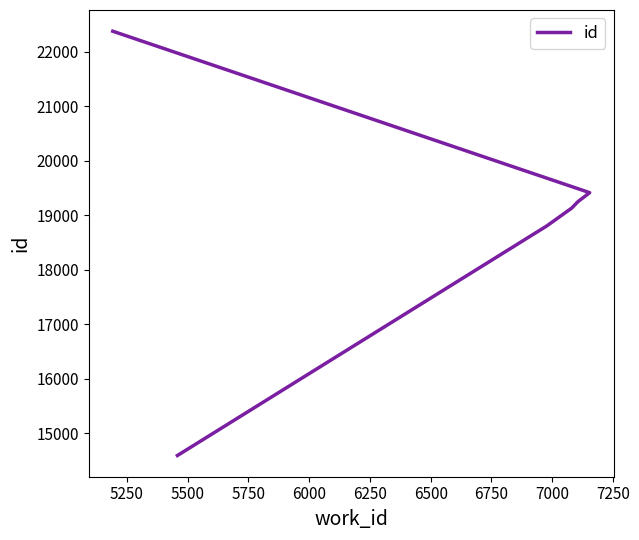

Does the chart display data point markers on the line(s)?

No